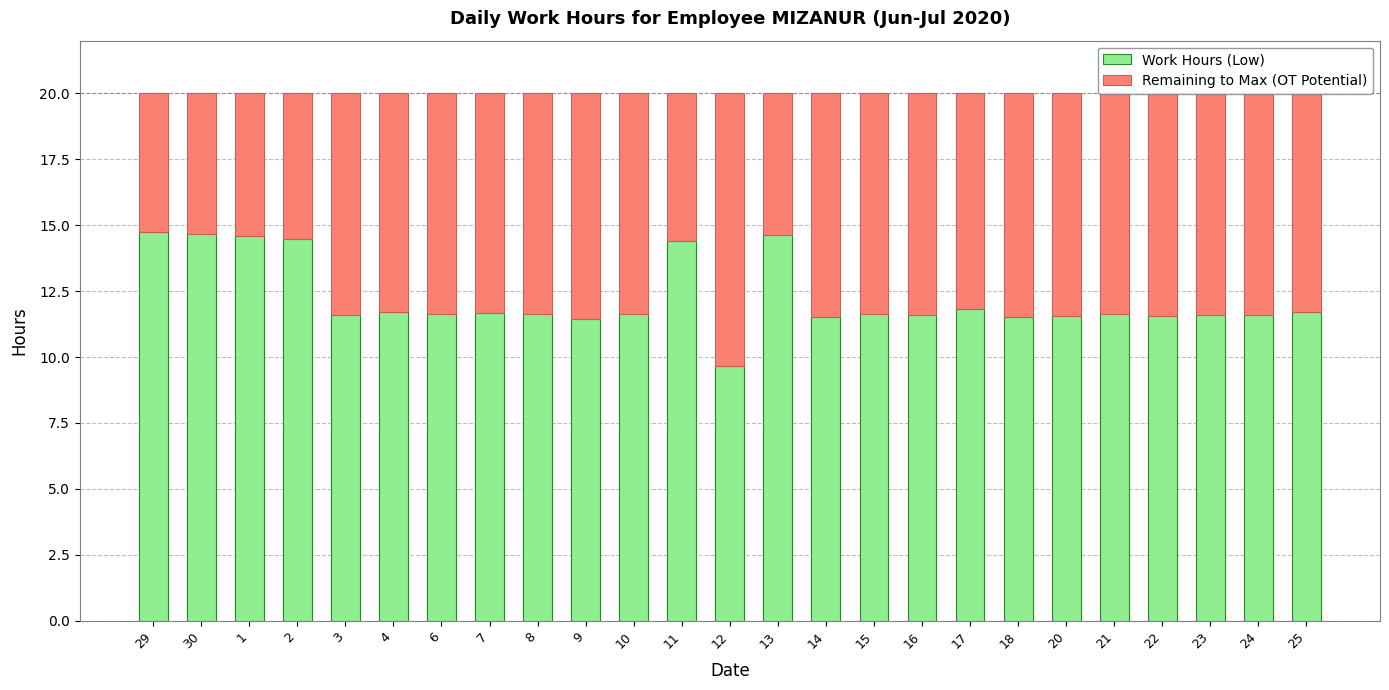

How many series are shown in this chart?

2